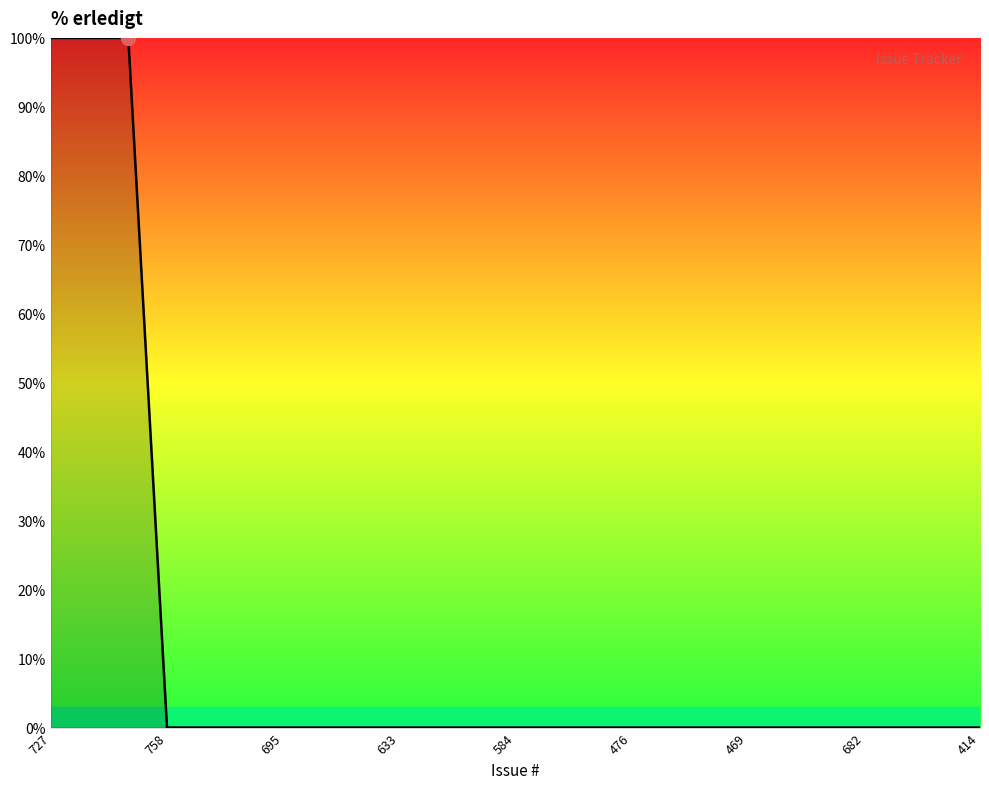

What is the difference between the maximum and minimum values?

100